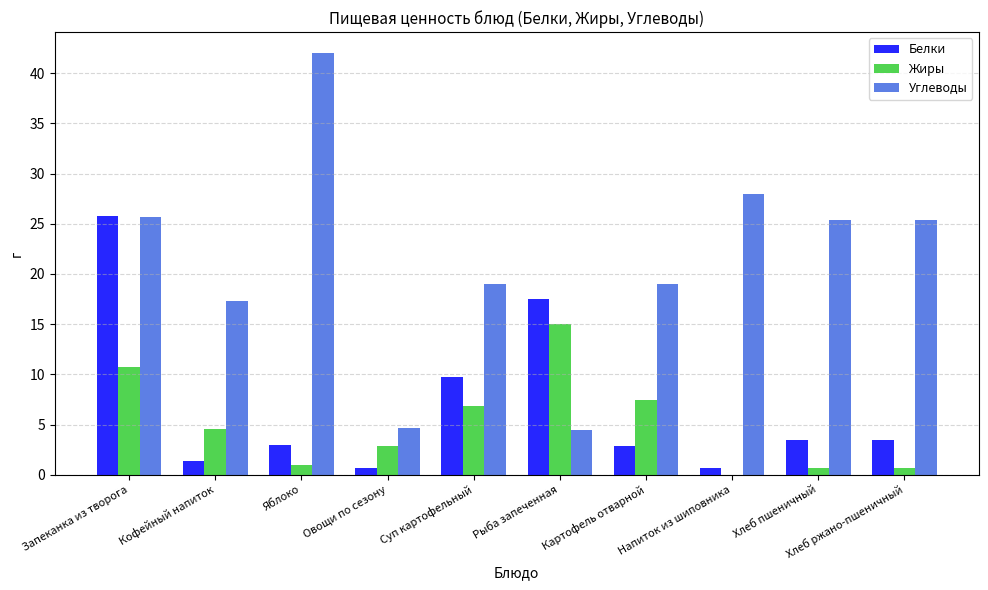

Count the number of data series in this chart.

3